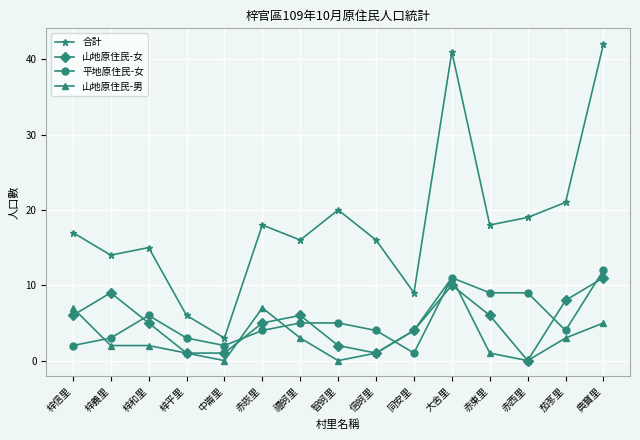

What is the highest value of the 平地原住民-女 series?

12